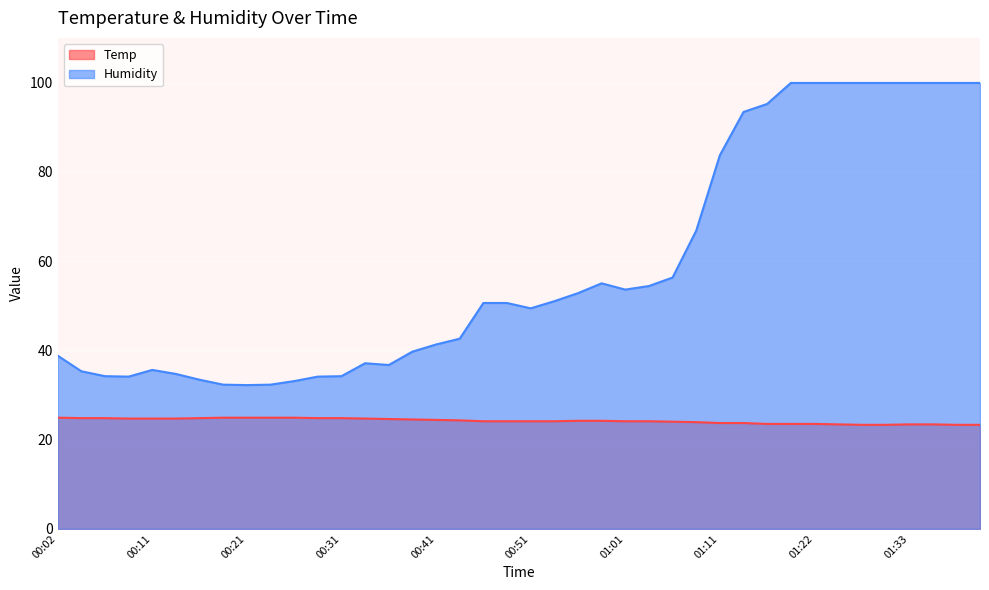

True or false: Temp and Humidity cross at least once.

False